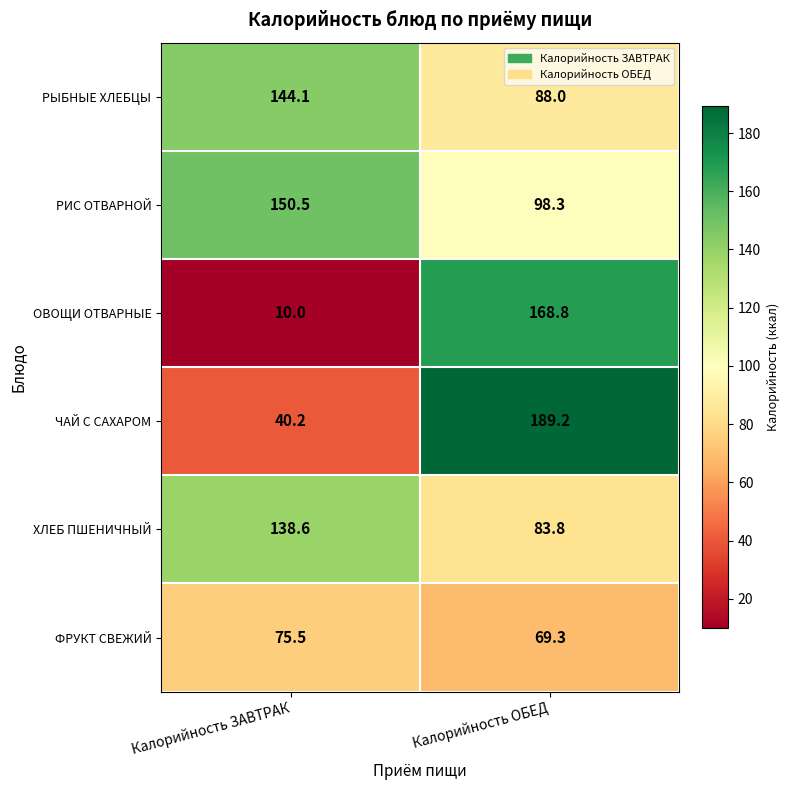

At which category is the sum across all series the highest?

Калорийность ОБЕД